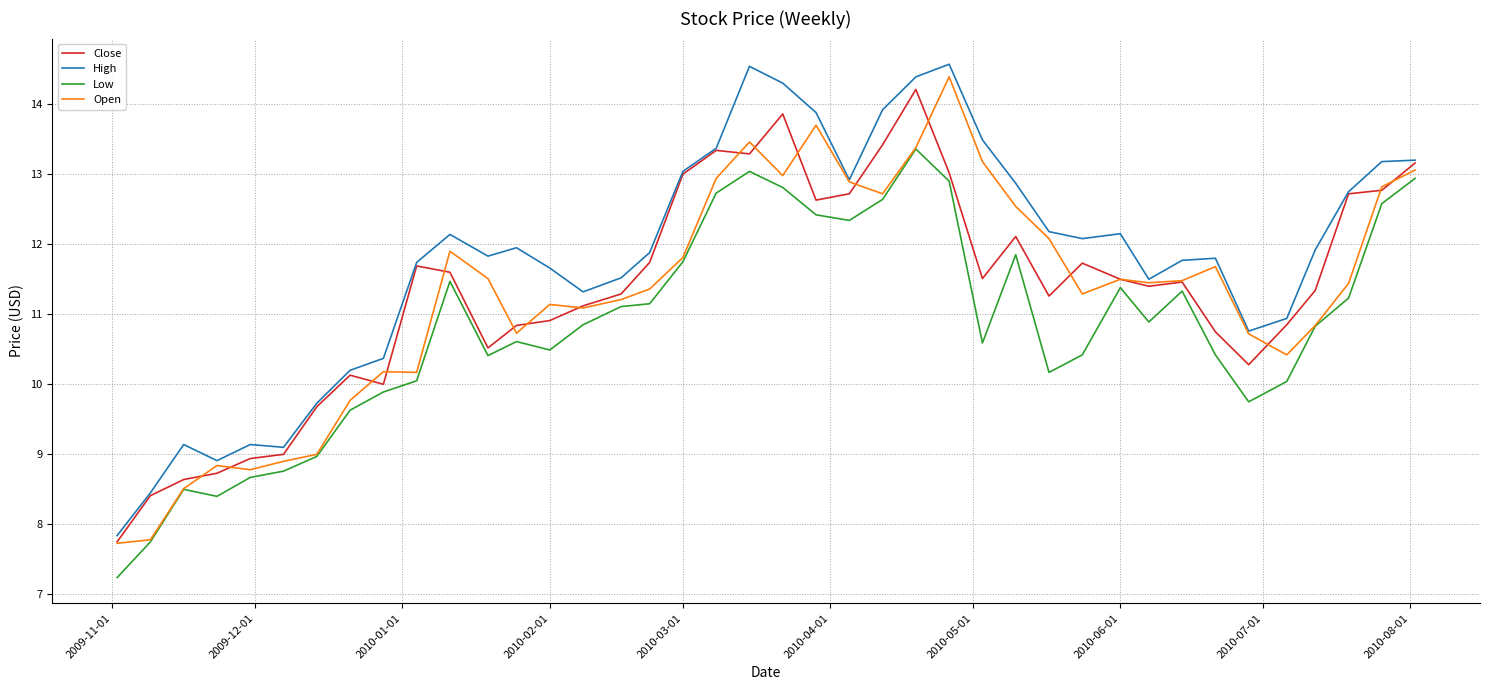

Which series has the largest total across all categories?

High